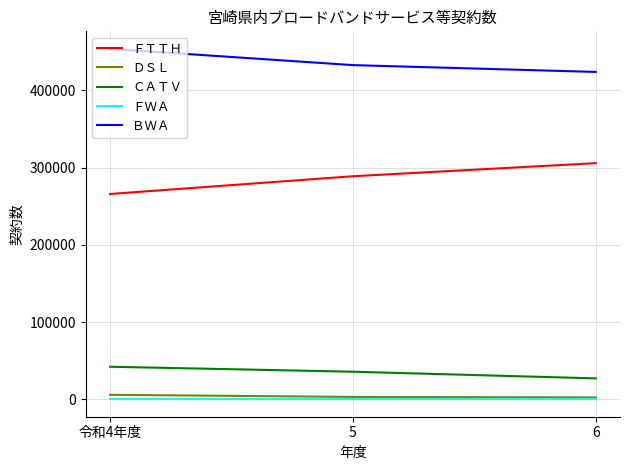

The value of ＢＷＡ at 6 is 424021. True or false?

True